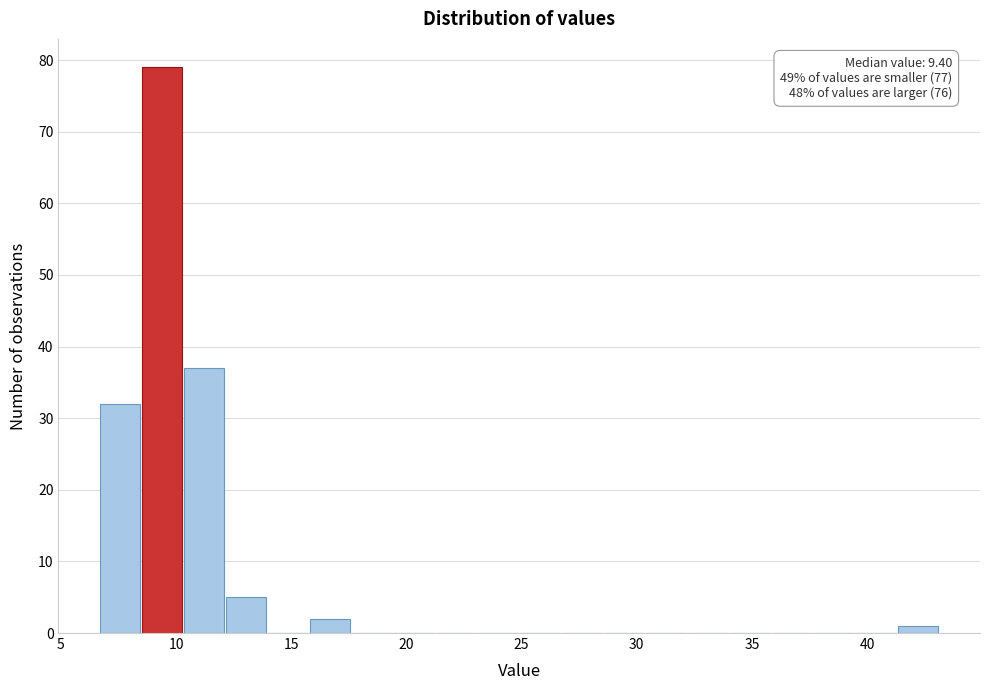

Read against the x-axis, roughly where is the centre of the tallest bar?

9.5